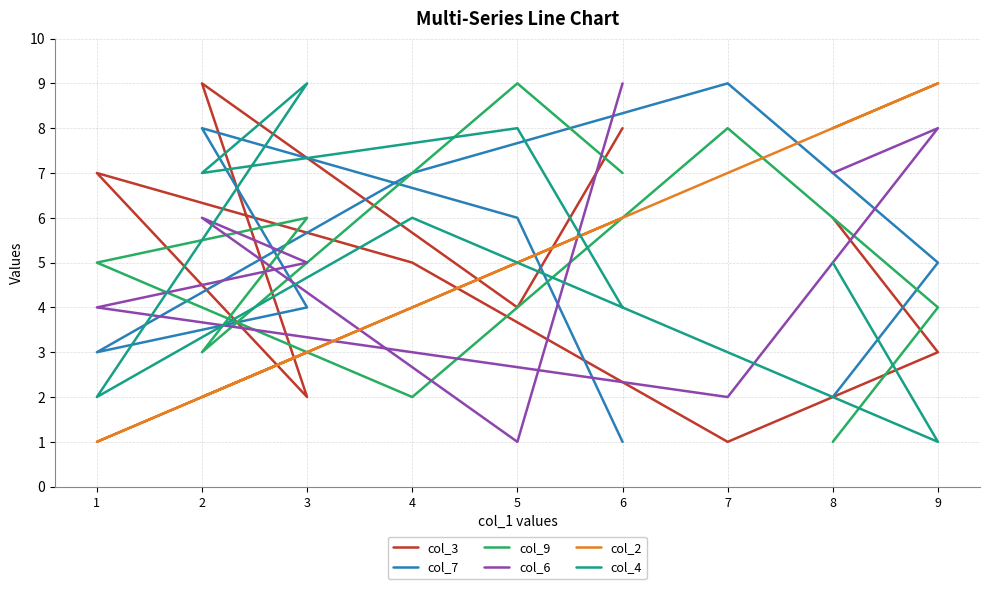

What is the spread (max minus min) of values at 6?

8